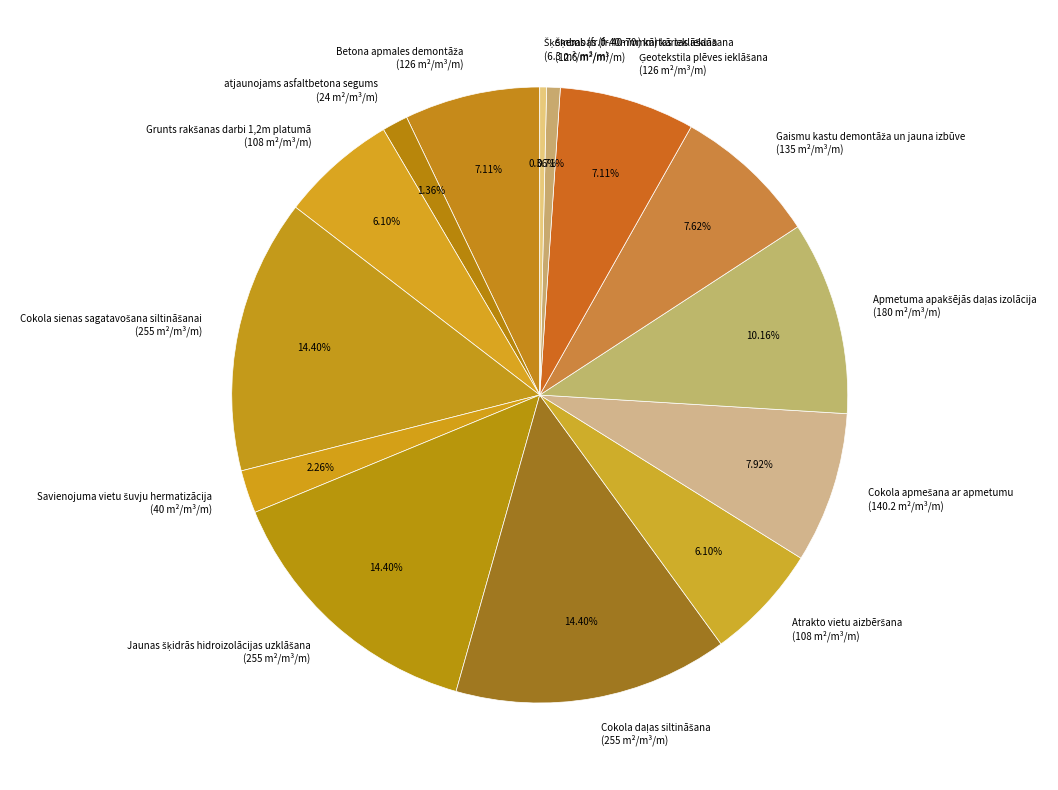

Does any single category account for the majority?

No